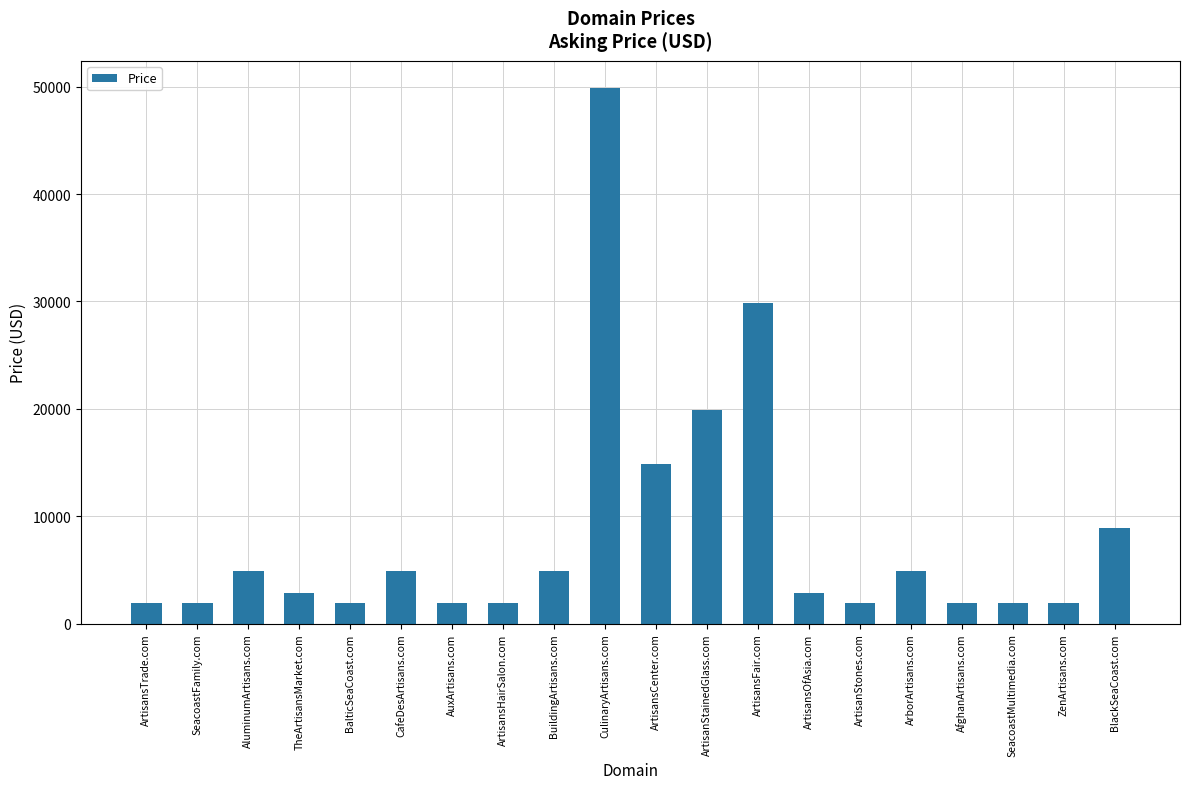

What is the difference between the values at ArtisansCenter.com and BalticSeaCoast.com?

13000